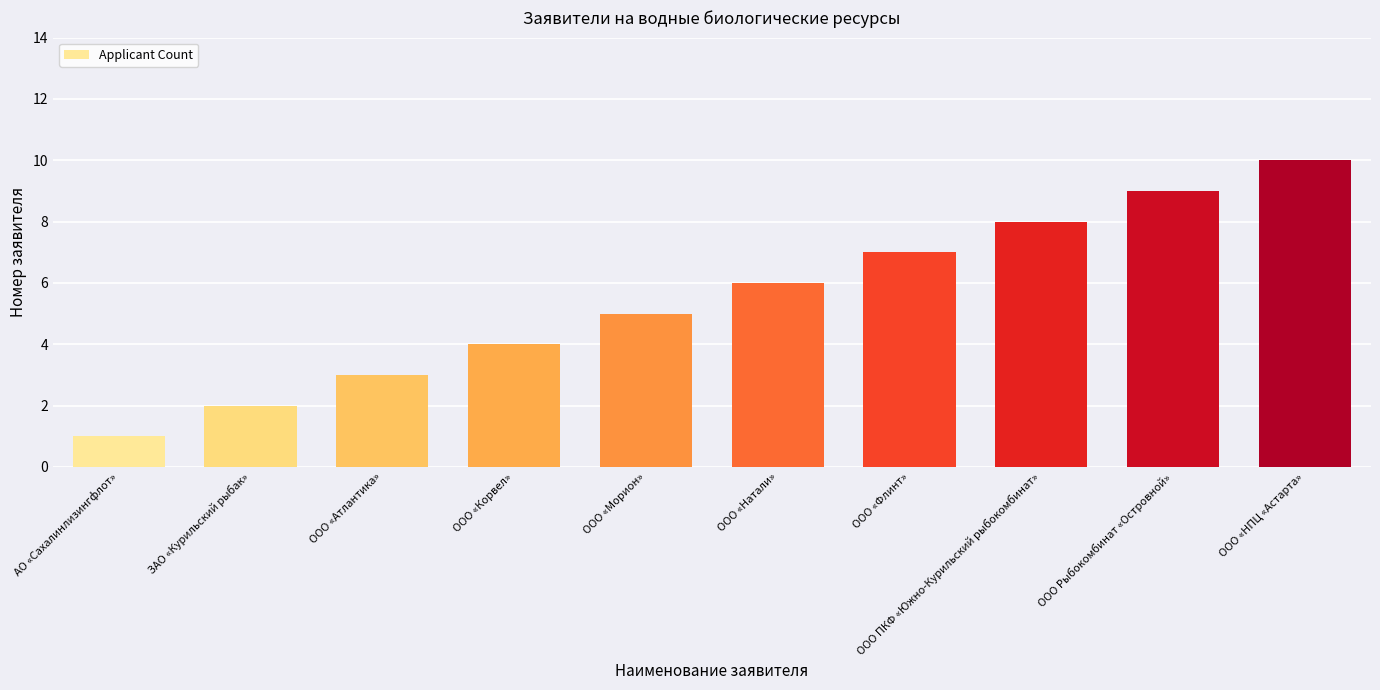

Does the chart contain any negative values?

No